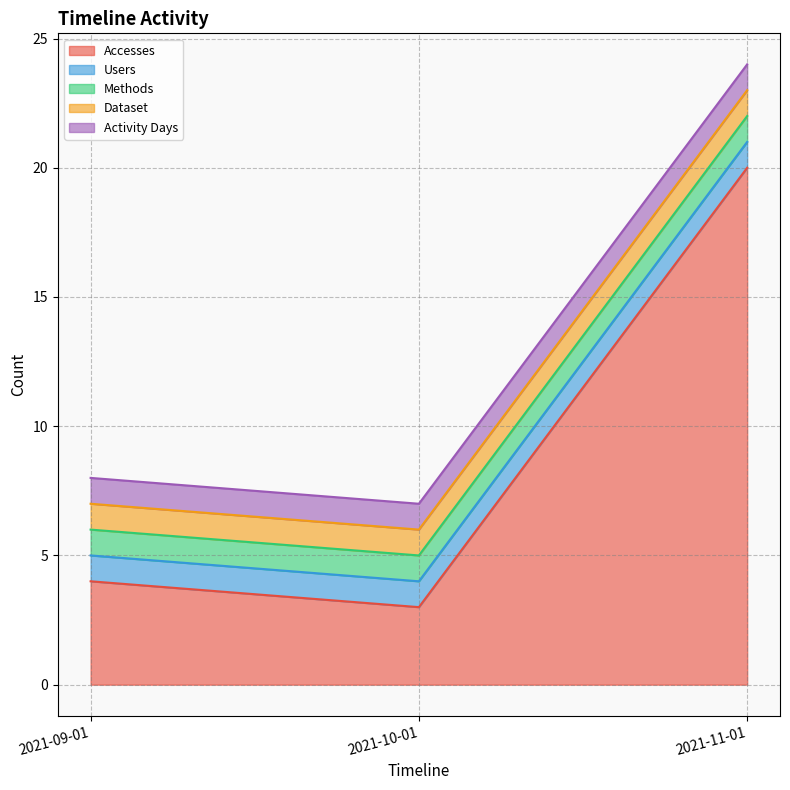

At how many categories does at least one series exceed 12?

1